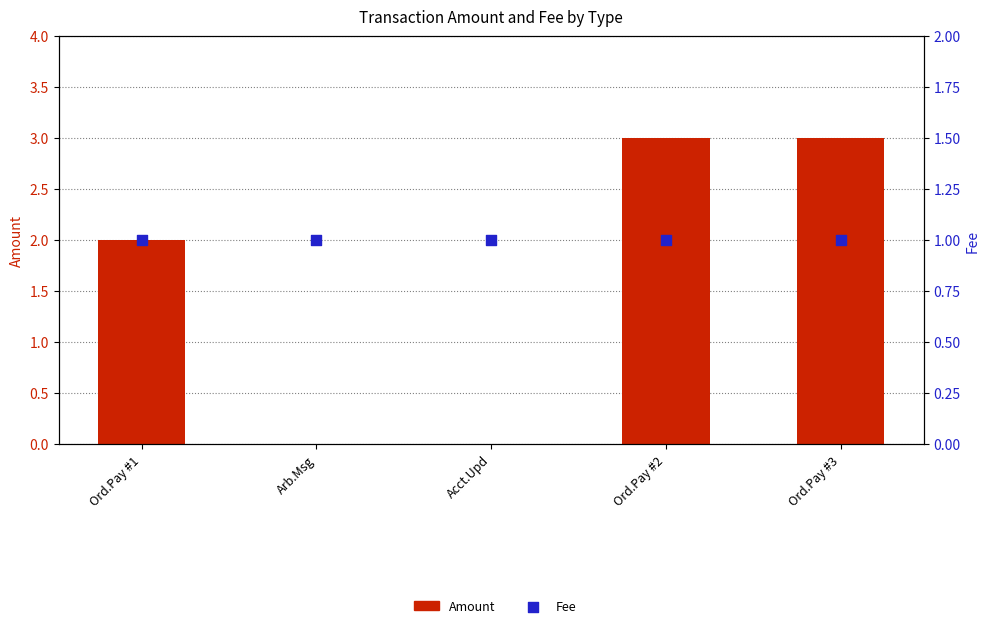

What is the total value across all series at Ord.Pay #1?

3.0